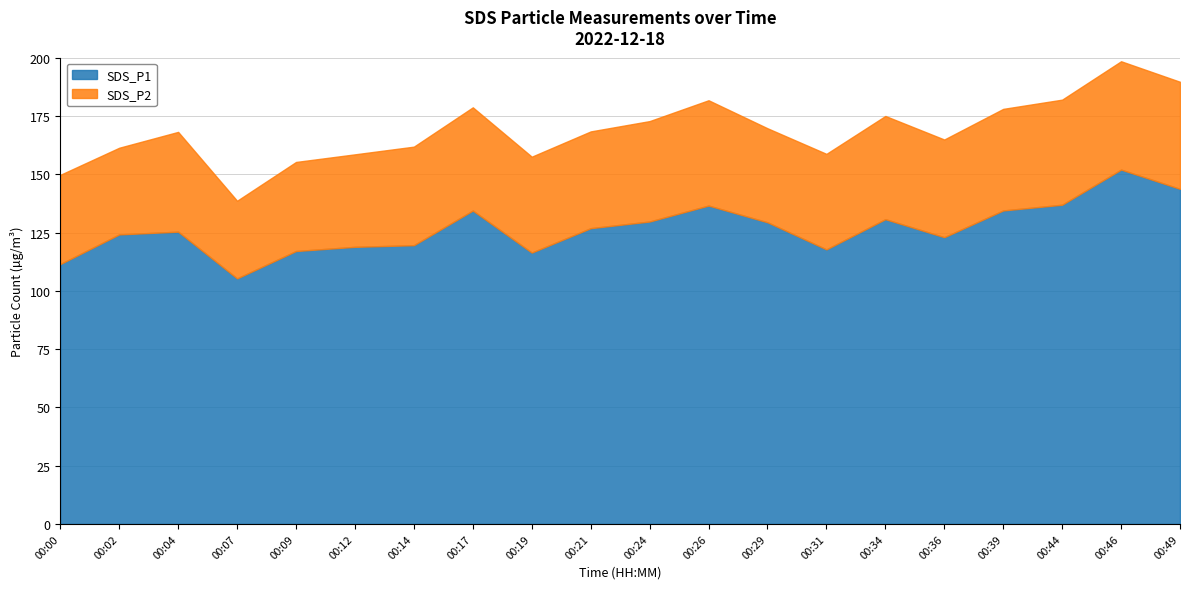

Reading left to right, transcribe all the data shown in this chart.

SDS_P1: 00:00=111.5	00:02=124.2	00:04=125.4	00:07=105.3	00:09=117.1	00:12=118.9	00:14=119.6	00:17=134.4	00:19=116.4	00:21=126.9	00:24=129.7	00:26=136.6	00:29=129.4	00:31=117.8	00:34=130.7	00:36=123.0	00:39=134.5	00:44=136.9	00:46=152.0	00:49=143.7
SDS_P2: 00:00=38.3	00:02=37.2	00:04=42.8	00:07=33.3	00:09=38.2	00:12=39.7	00:14=42.3	00:17=44.3	00:19=41.1	00:21=41.5	00:24=43.1	00:26=45.2	00:29=40.3	00:31=41.0	00:34=44.3	00:36=41.9	00:39=43.6	00:44=45.1	00:46=46.5	00:49=45.9